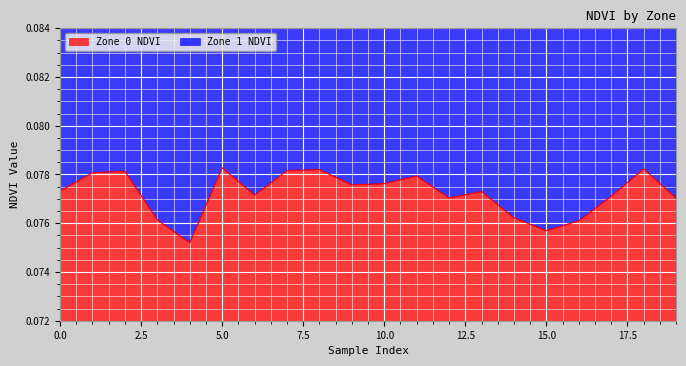

Reading left to right, extract all data points from this chart.

0=0.1	1=0.1	2=0.1	3=0.1	4=0.1	5=0.1	6=0.1	7=0.1	8=0.1	9=0.1	10=0.1	11=0.1	12=0.1	13=0.1	14=0.1	15=0.1	16=0.1	17=0.1	18=0.1	19=0.1